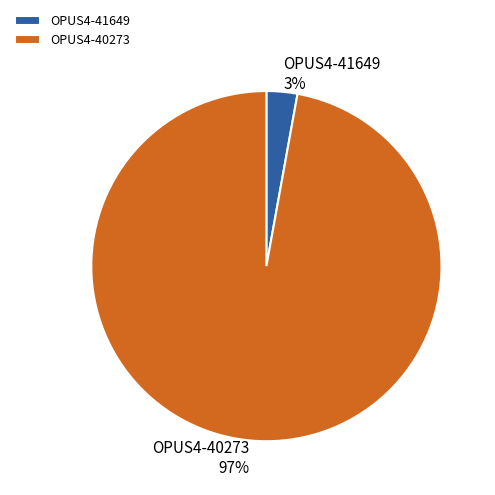

Rank the categories by value from highest to lowest.

OPUS4-40273, OPUS4-41649